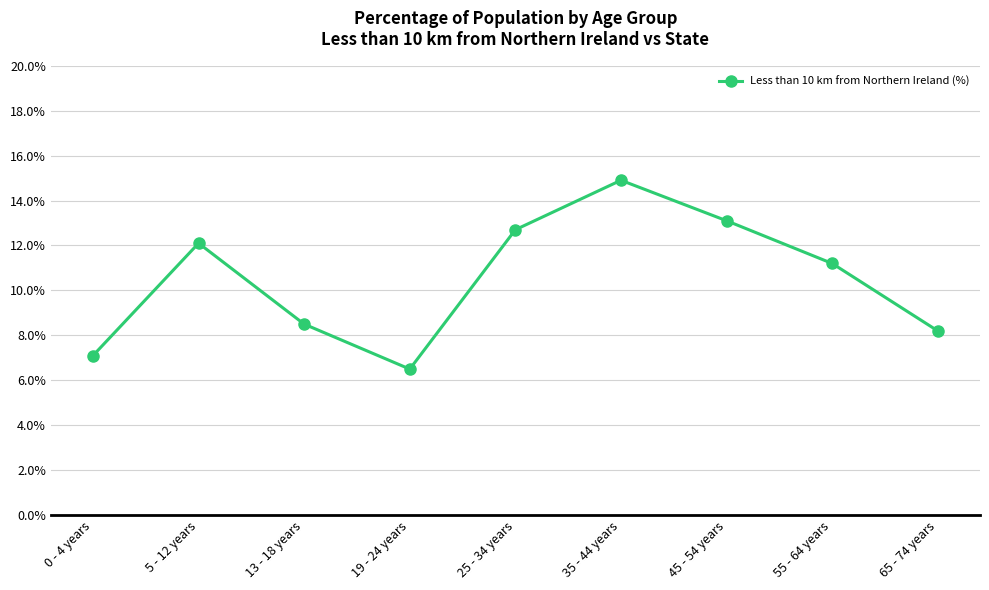

True or false: the data has more than 0 interior local peaks.

True